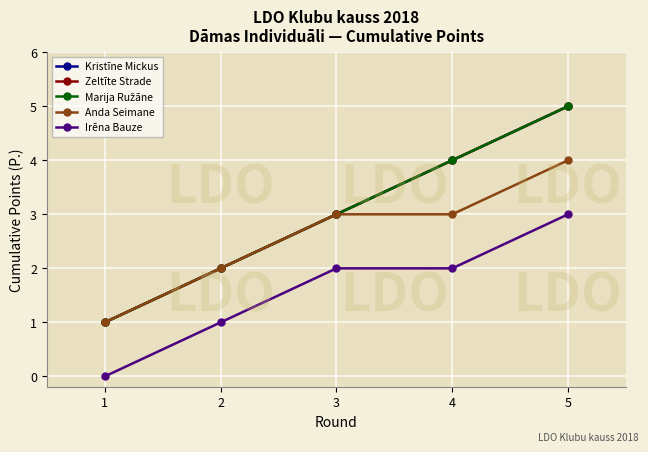

The value of Marija Ružāne at 1 is 1. True or false?

True